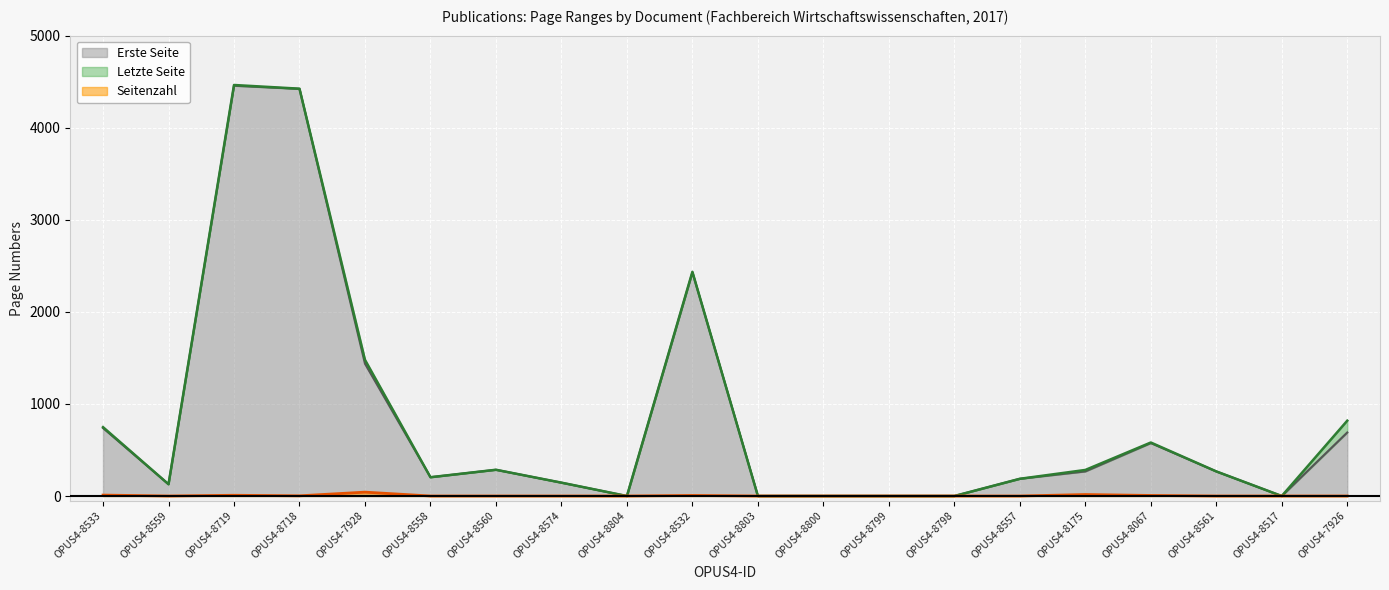

What is the maximum value for Erste Seite?

4456